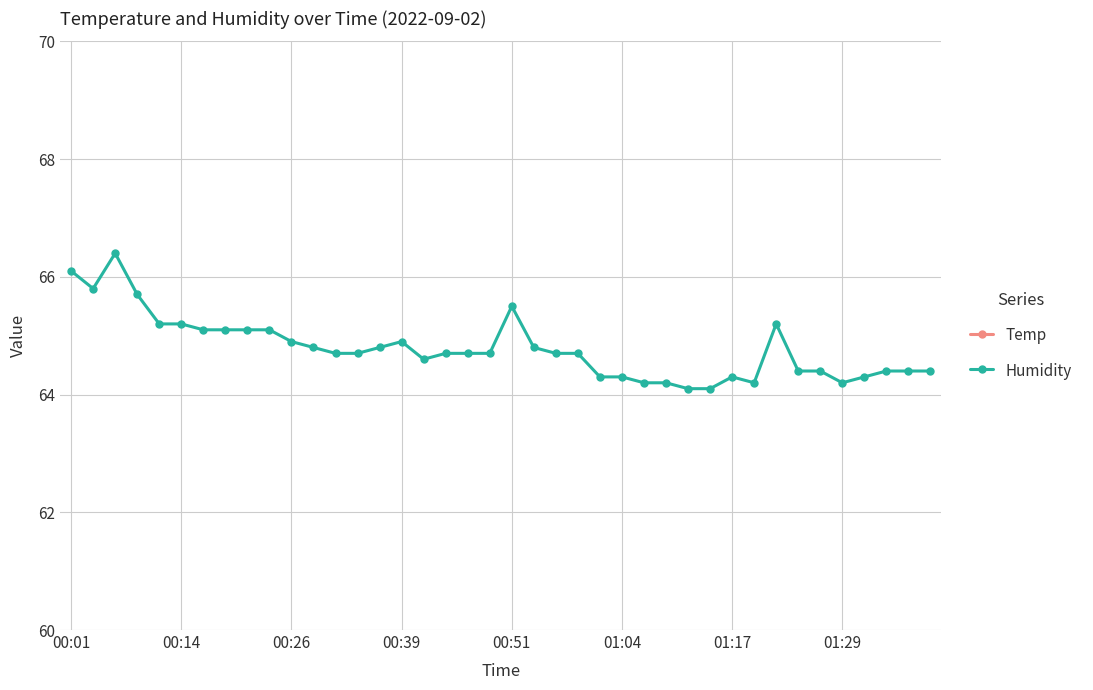

At which label does Temp reach its minimum?

39